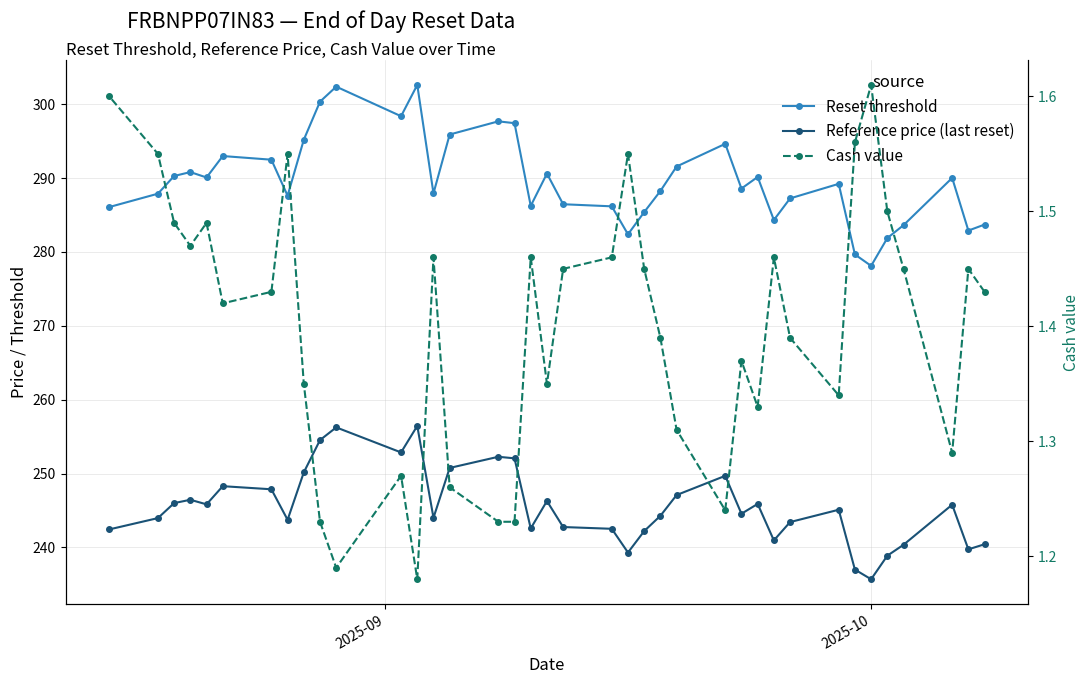

True or false: Reset threshold and Cash value intersect in this chart.

False